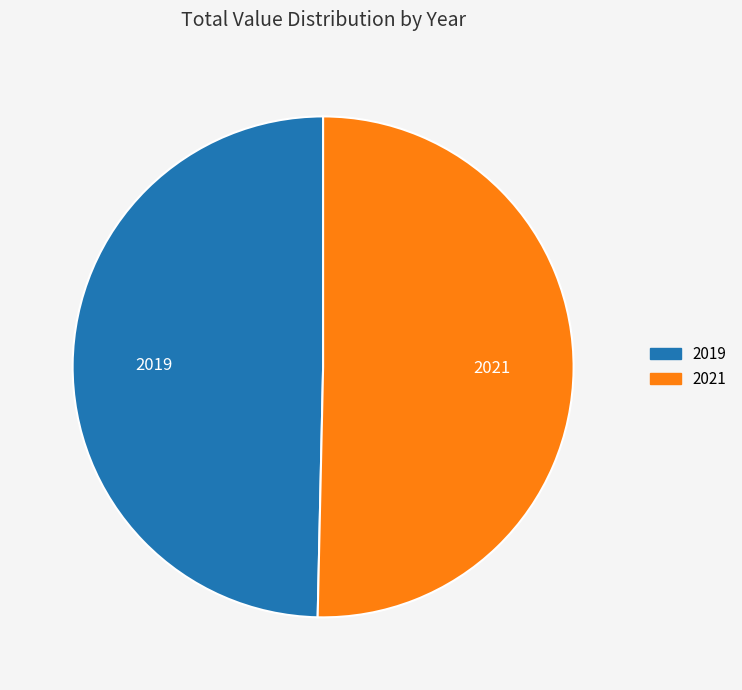

Rank the categories by value from highest to lowest.

2021, 2019